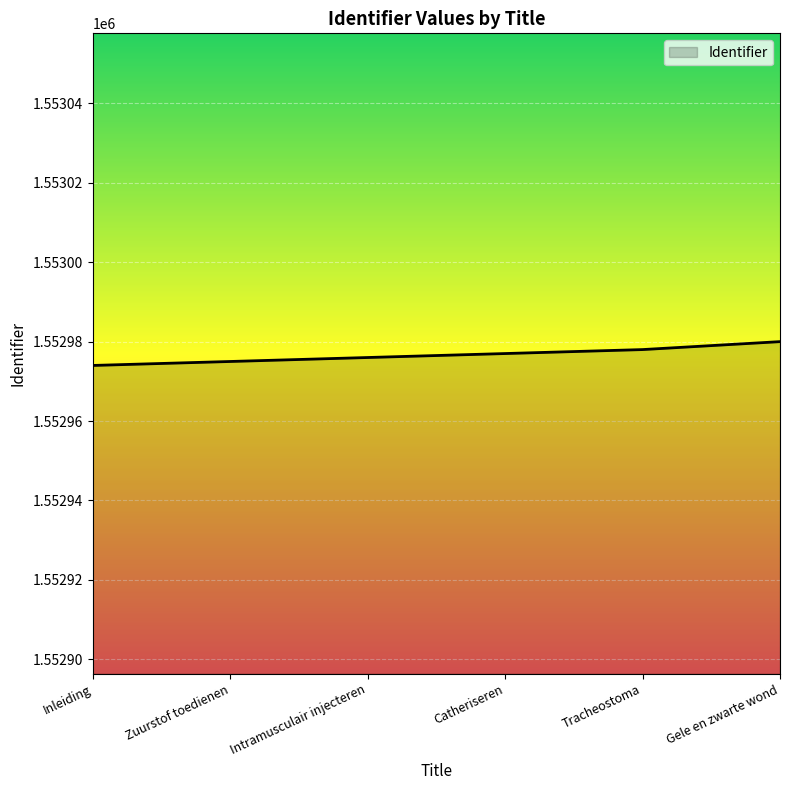

Reading left to right, what are all the values shown in this chart?

1552974	1552975	1552976	1552977	1552978	1552980